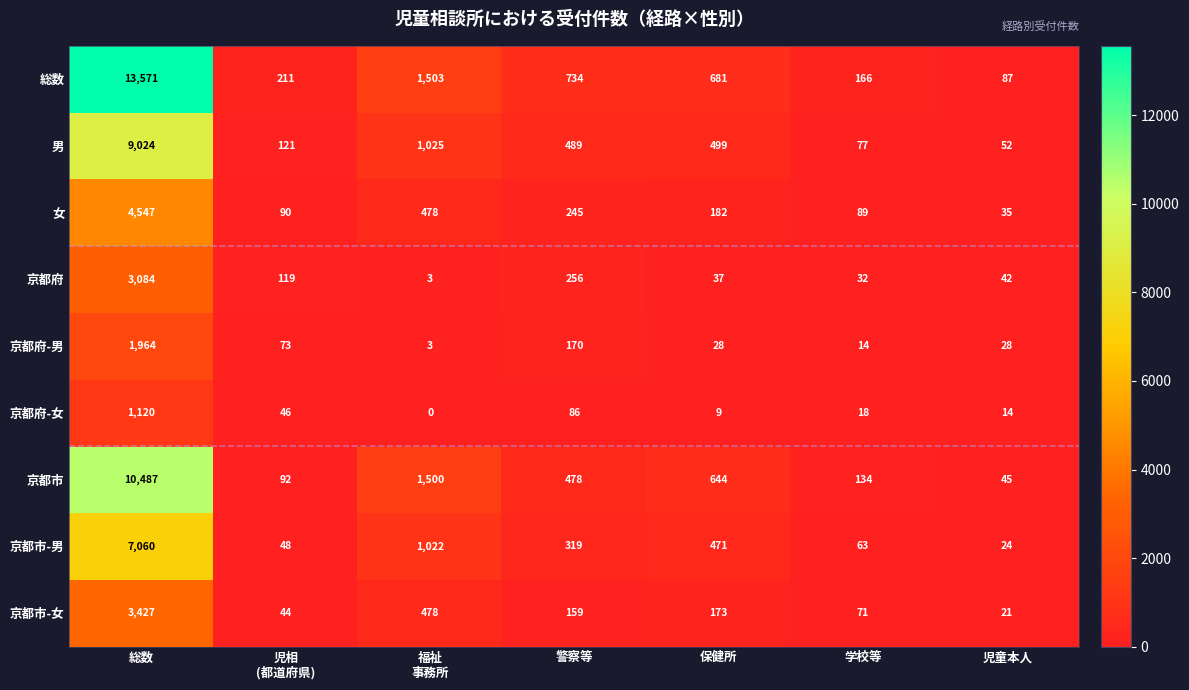

At which category is the sum across all series the highest?

総数